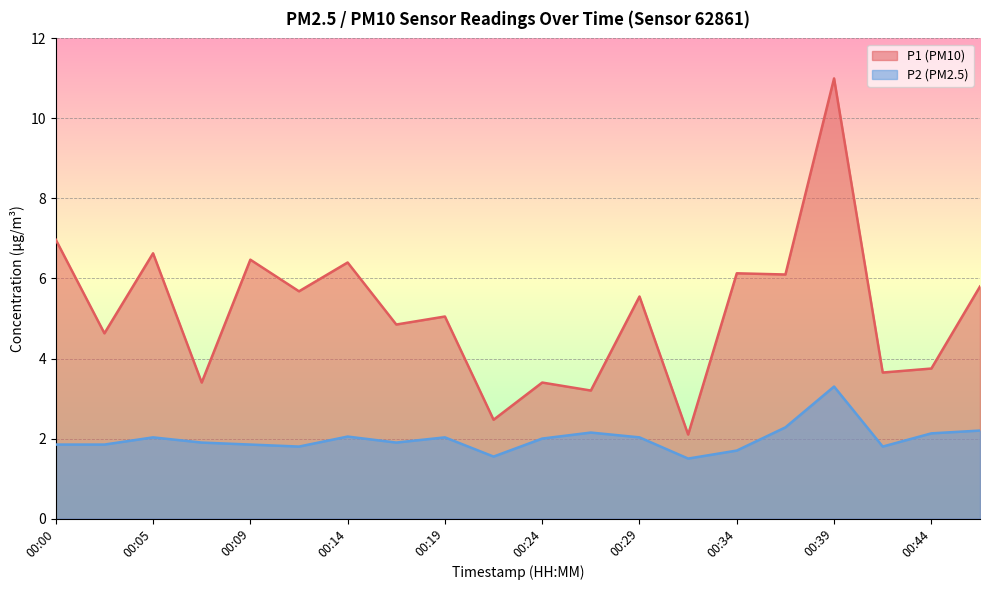

Rank the series by their average value, from lowest to highest.

P2 (PM2.5), P1 (PM10)